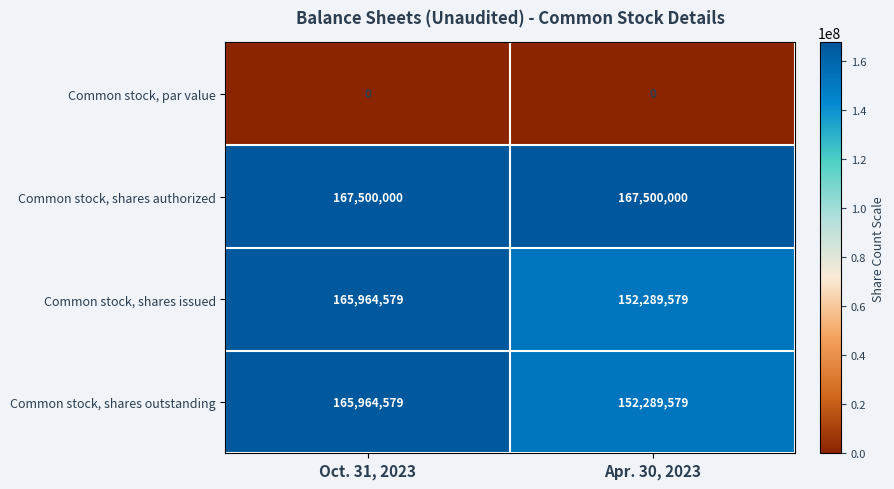

What is the greatest value displayed?

167500000